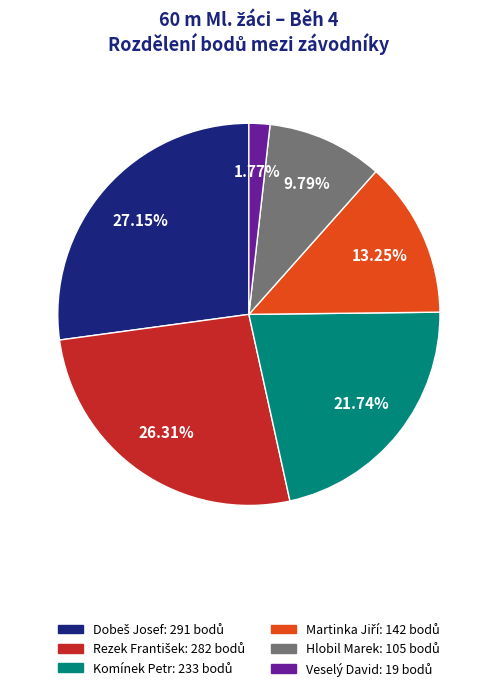

How many slices are in this pie chart?

6